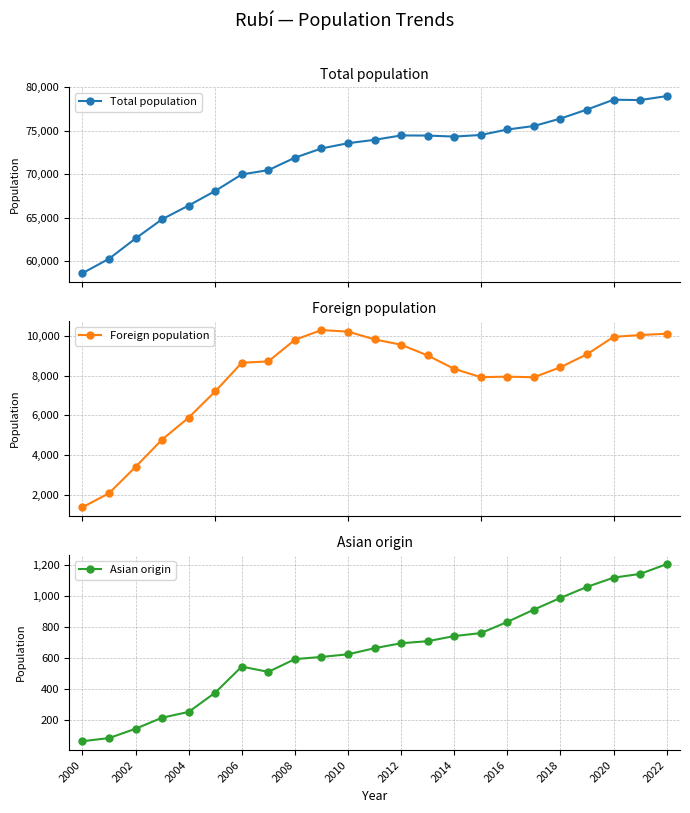

Reading right to left, what are all the values shown in this chart?

Total population: 79007	78549	78591	77464	76423	75568	75167	74536	74353	74468	74484	73979	73591	72987	71927	70494	70006	68102	66425	64848	62638	60303	58646
Foreign population: 10120	10051	9960	9083	8431	7925	7955	7931	8347	9022	9564	9832	10225	10301	9814	8724	8655	7211	5892	4786	3408	2078	1377
Asian origin: 1203	1140	1116	1057	986	911	832	760	741	708	695	663	624	607	593	511	545	378	254	217	146	86	66